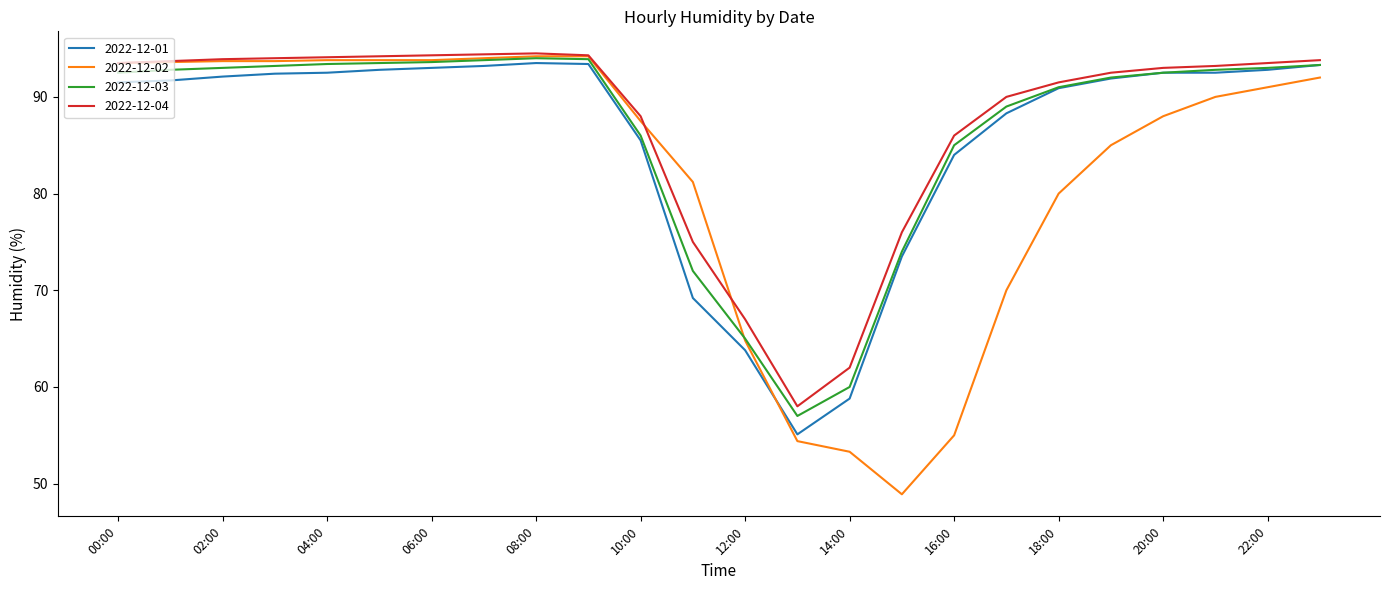

What is the minimum value for 2022-12-02?

48.9